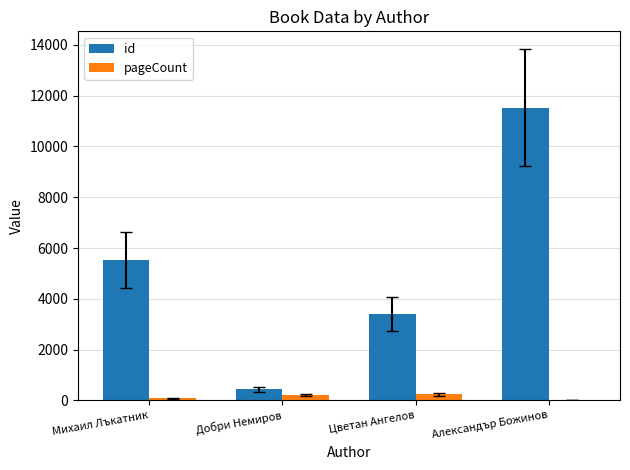

The value of id at Александър Божинов is 18145. True or false?

False